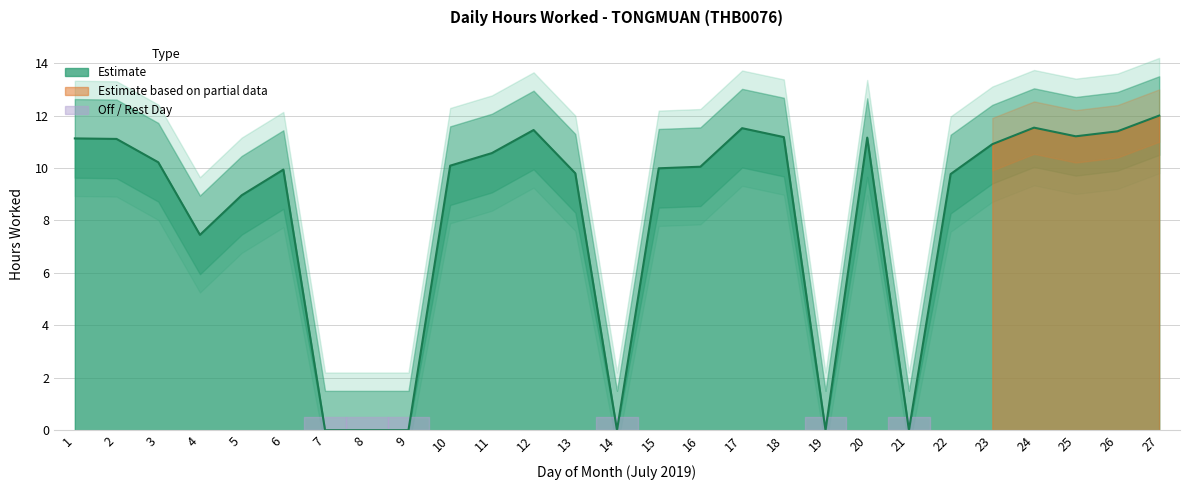

How many interior local peaks (higher than both neighbors) does the data have?

5